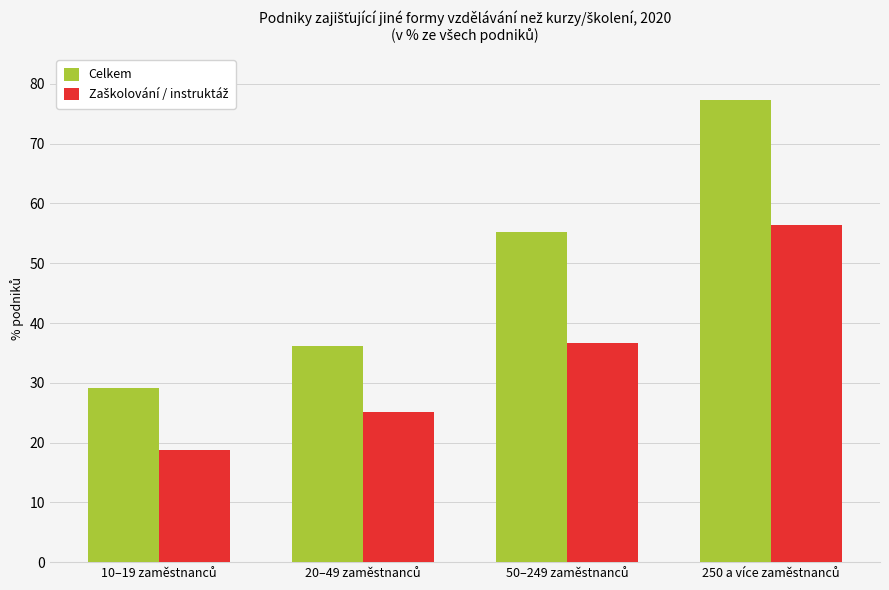

How many series are shown in this chart?

2